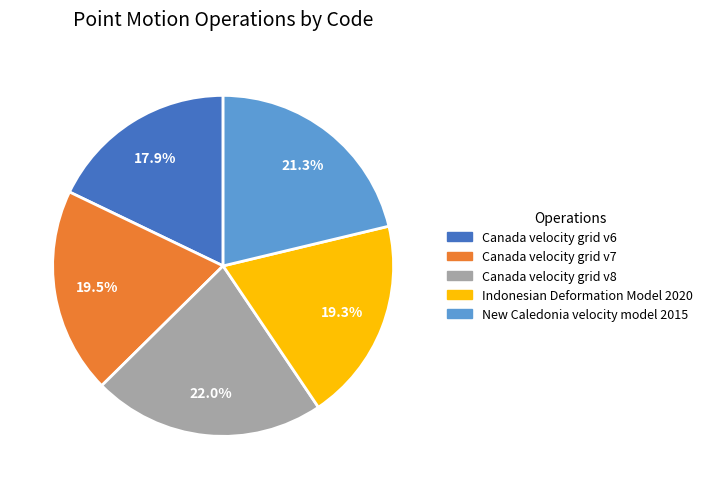

What percentage is the Indonesian Deformation Model 2020 slice, to the nearest percent?

19%